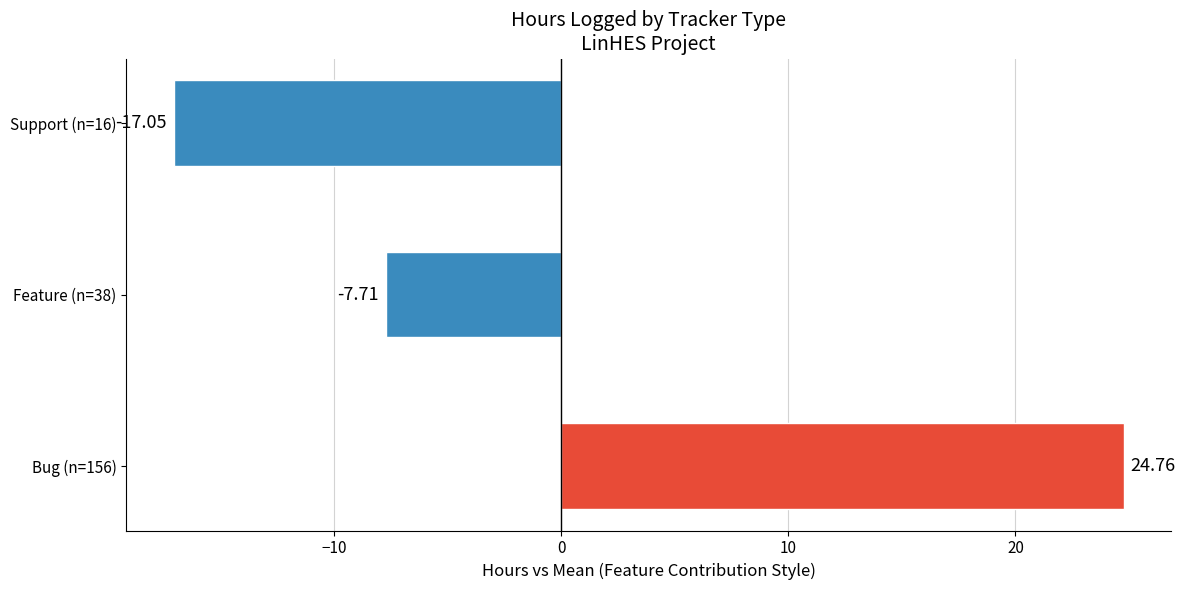

What is the change in value from Feature (n=38) to Support (n=16)?

-9.3